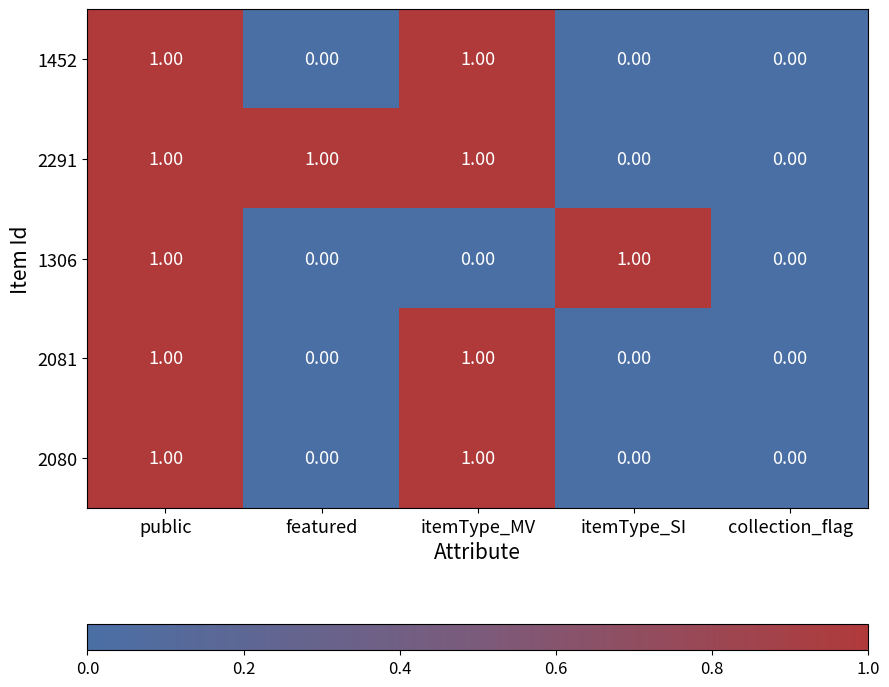

Between public and itemType_MV, which series saw the biggest shift?

1306